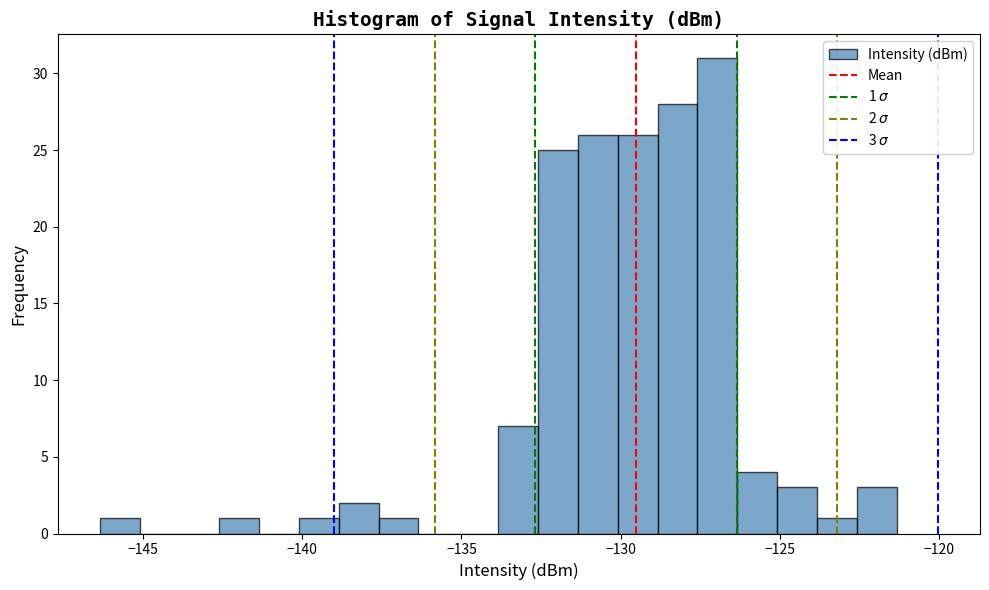

Read against the x-axis, roughly where is the centre of the tallest bar?

-127.0